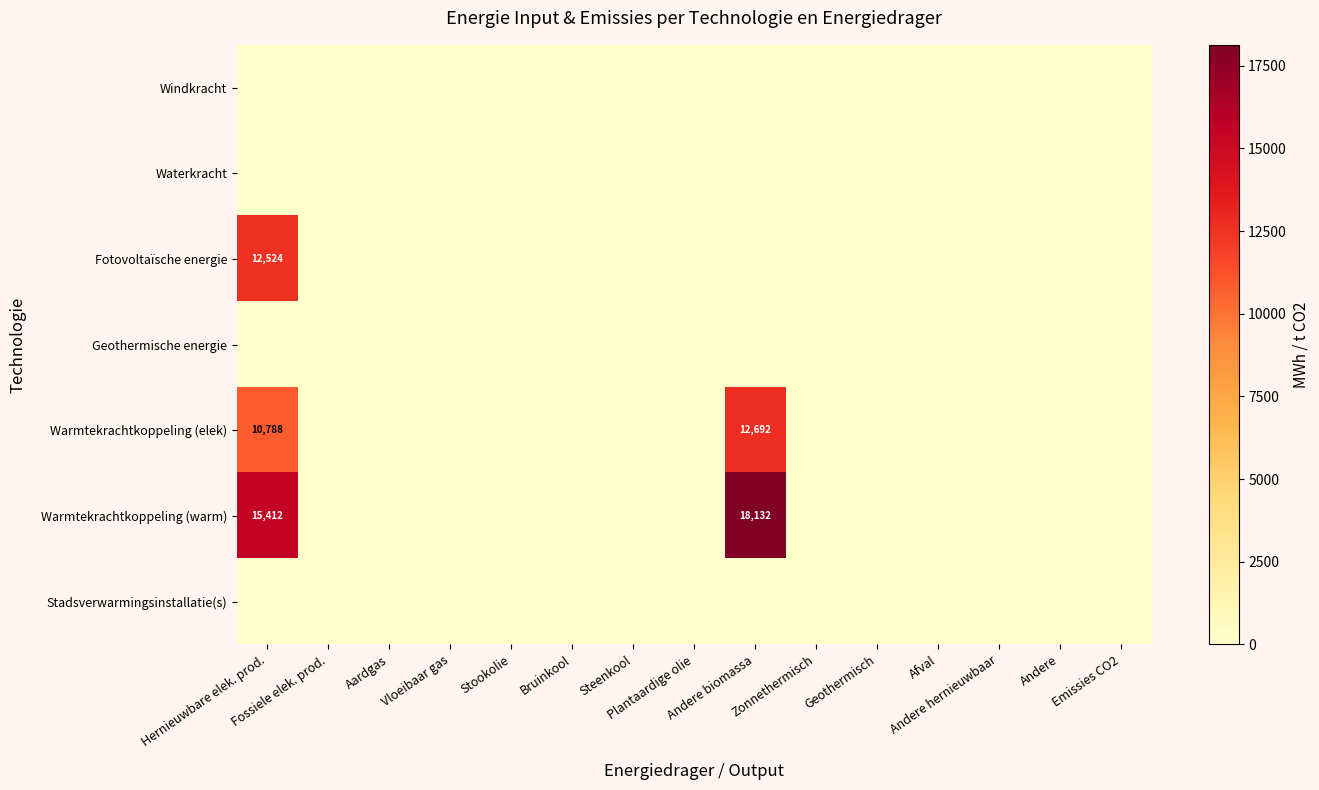

Is the value of Windkracht at Aardgas greater than the value of Waterkracht at Fossiele elek. prod.?

No